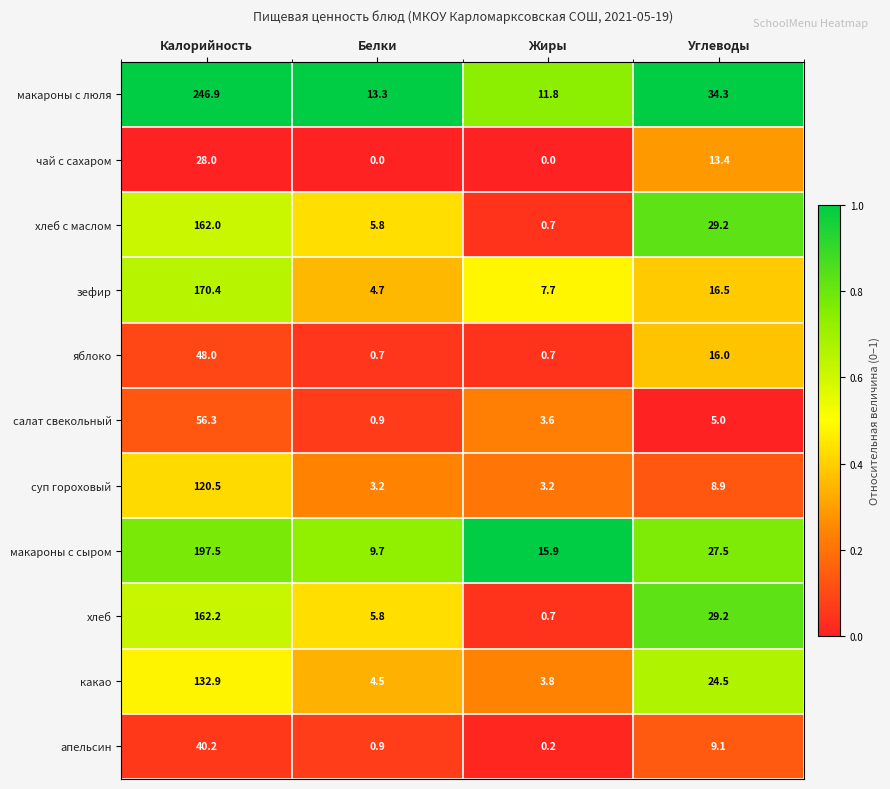

List the labels in order of апельсин value, smallest first.

Жиры, Белки, Углеводы, Калорийность